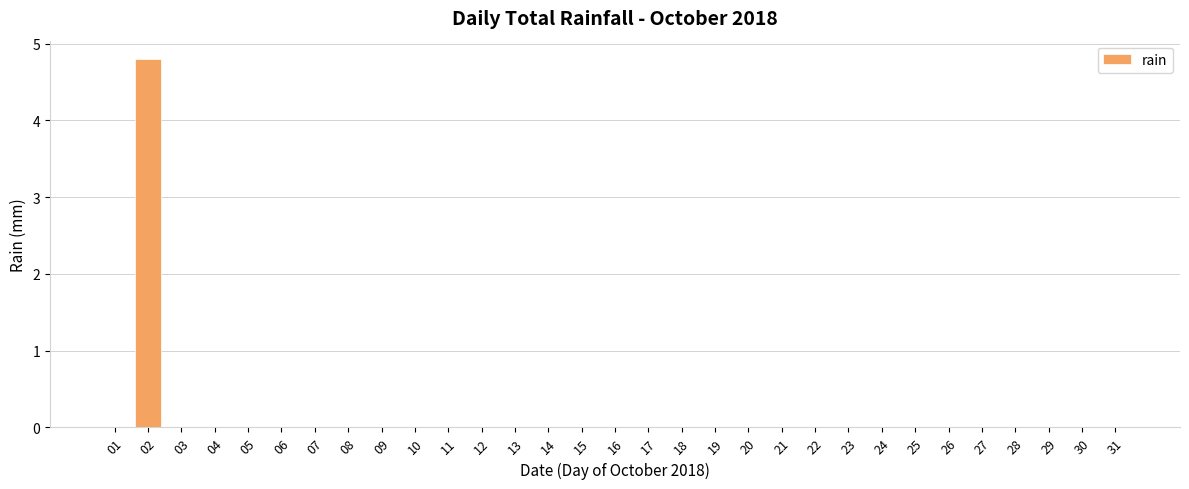

What is the average value?

0.2